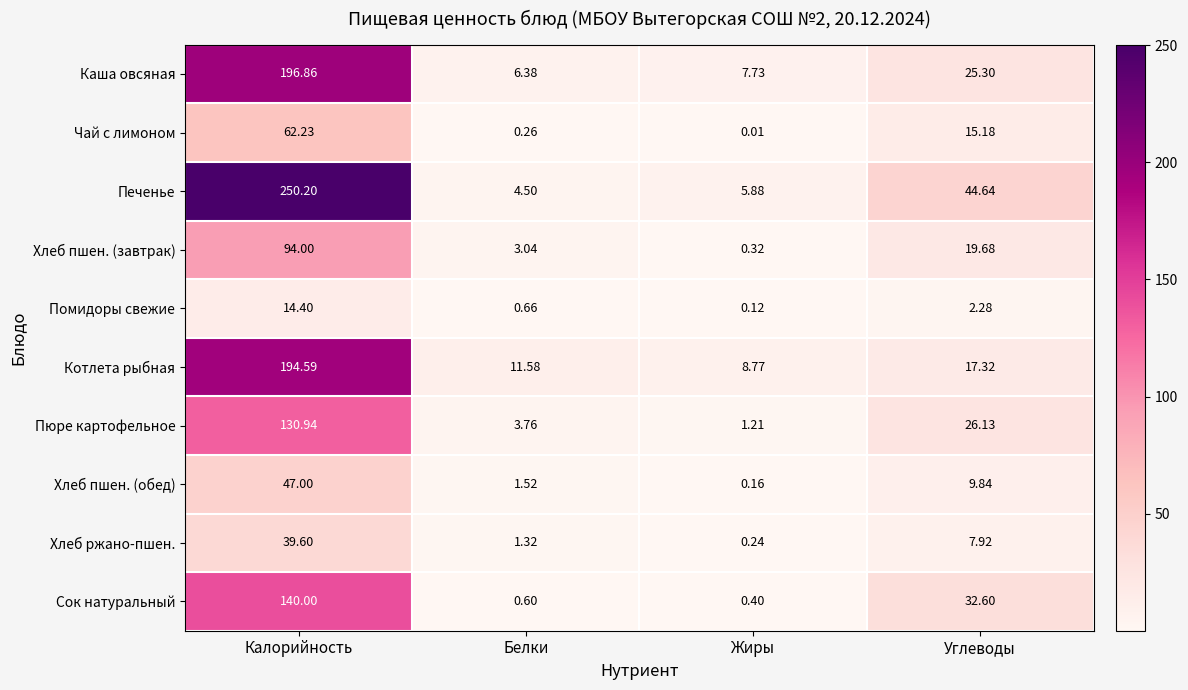

Which series has the widest spread of values?

Печенье